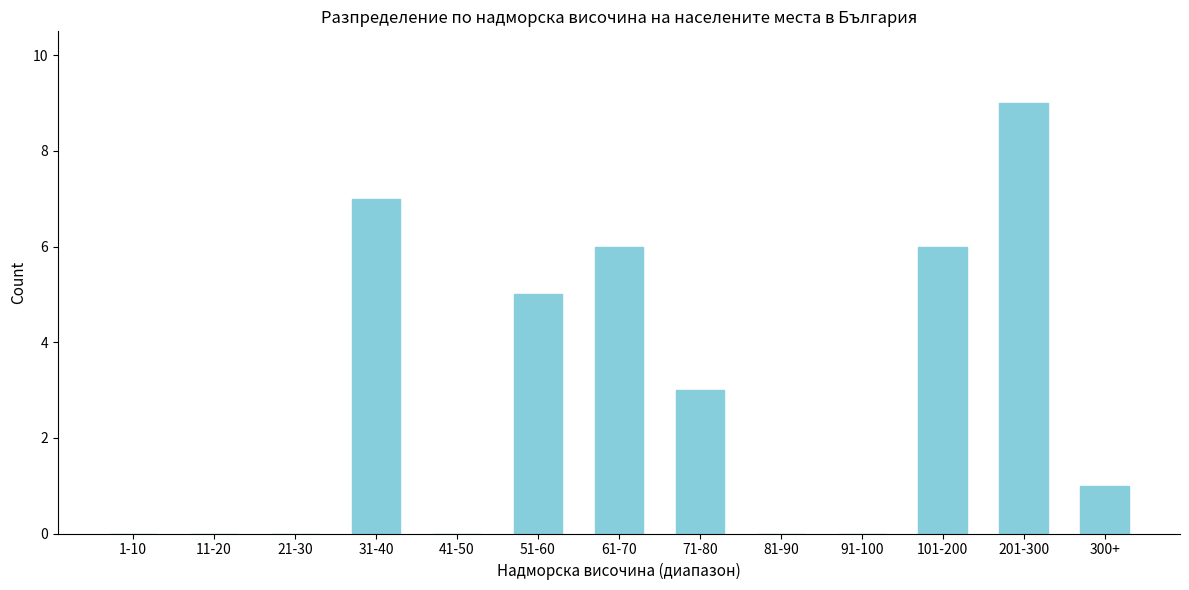

Reading left to right, what are all the values shown in this chart?

1-10=0	11-20=0	21-30=0	31-40=7	41-50=0	51-60=5	61-70=6	71-80=3	81-90=0	91-100=0	101-200=6	201-300=9	300+=1